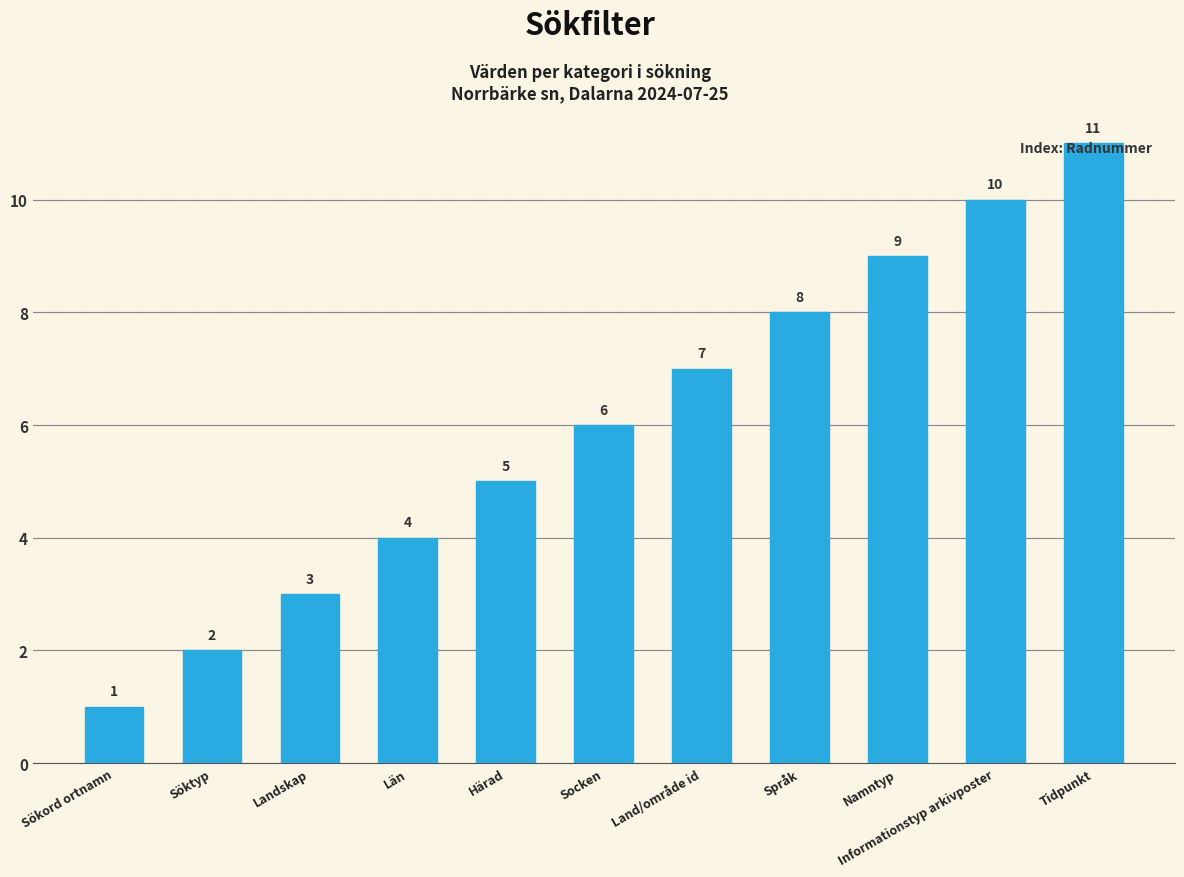

What is the approximate value at Informationstyp arkivposter?

10